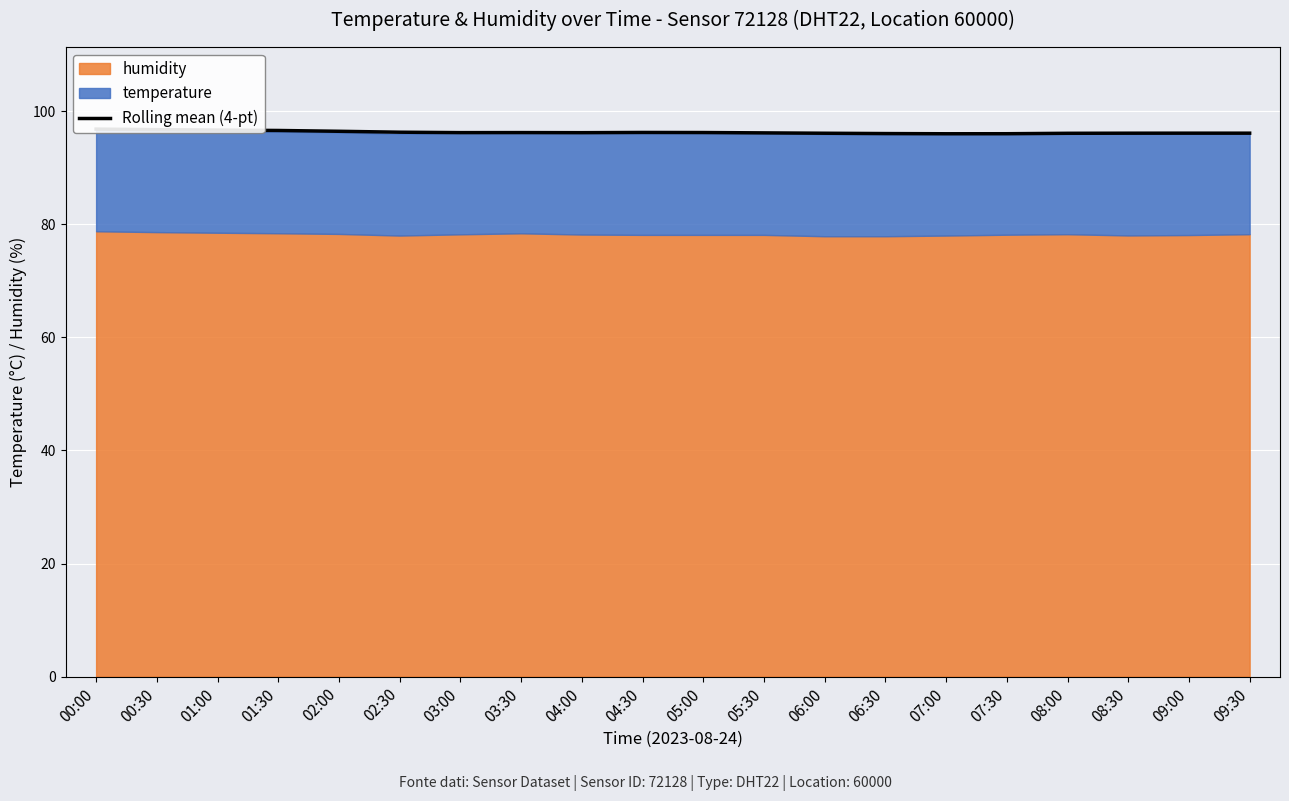

Approximately how many times larger is the value at 06:00 compared to 09:00?

1.0